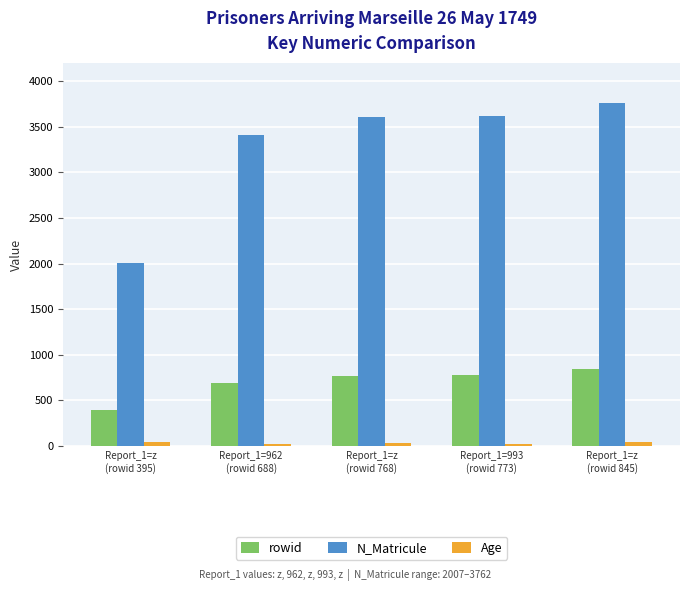

What is the average value of the N_Matricule series?

3279